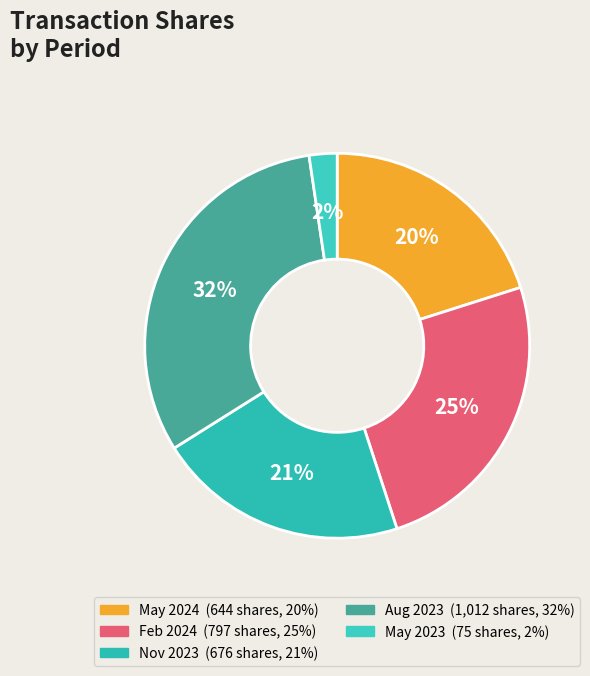

Count the number of slices in the pie.

5